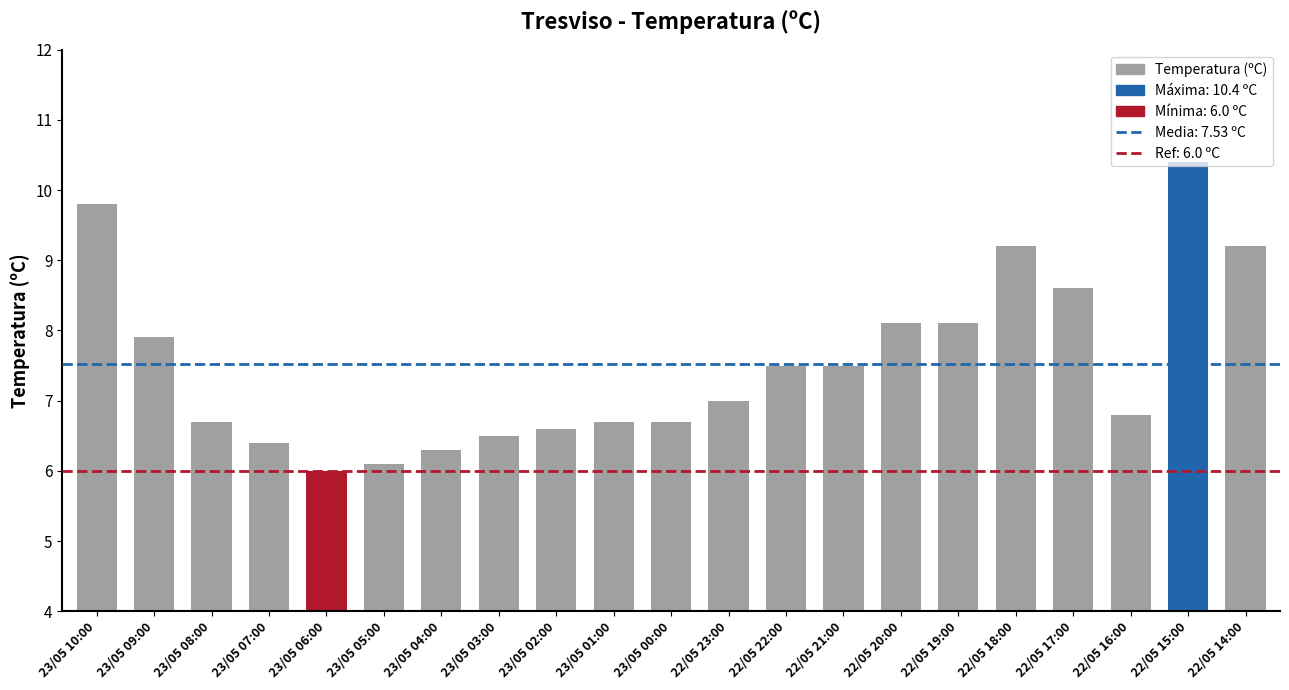

What is the value of the 19th bar from the left?

6.8